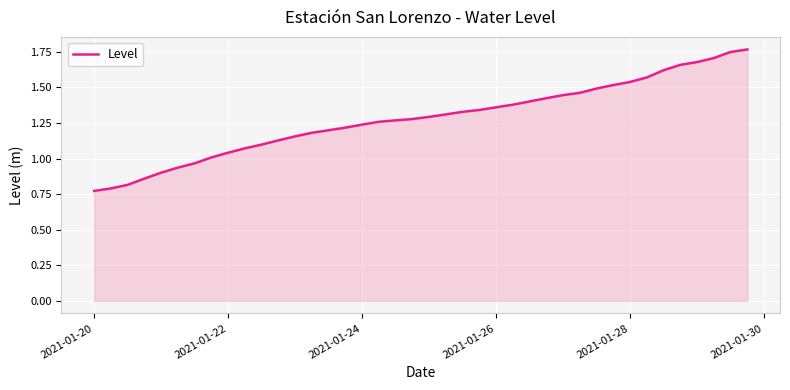

What is the smallest value displayed?

0.8